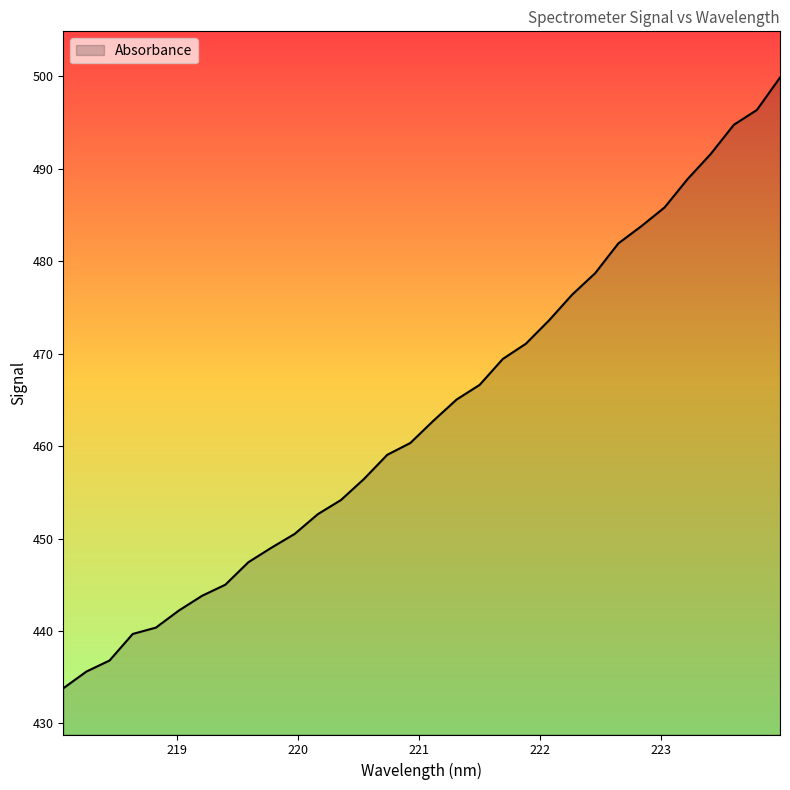

What is the difference between the maximum and minimum values?

66.1